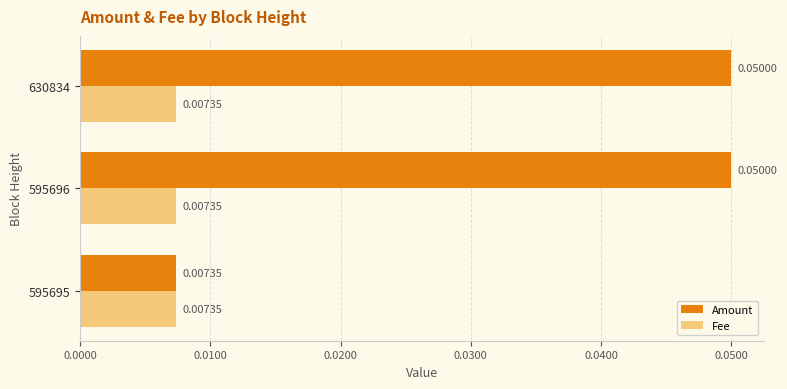

At how many categories does at least one series exceed 0?

3